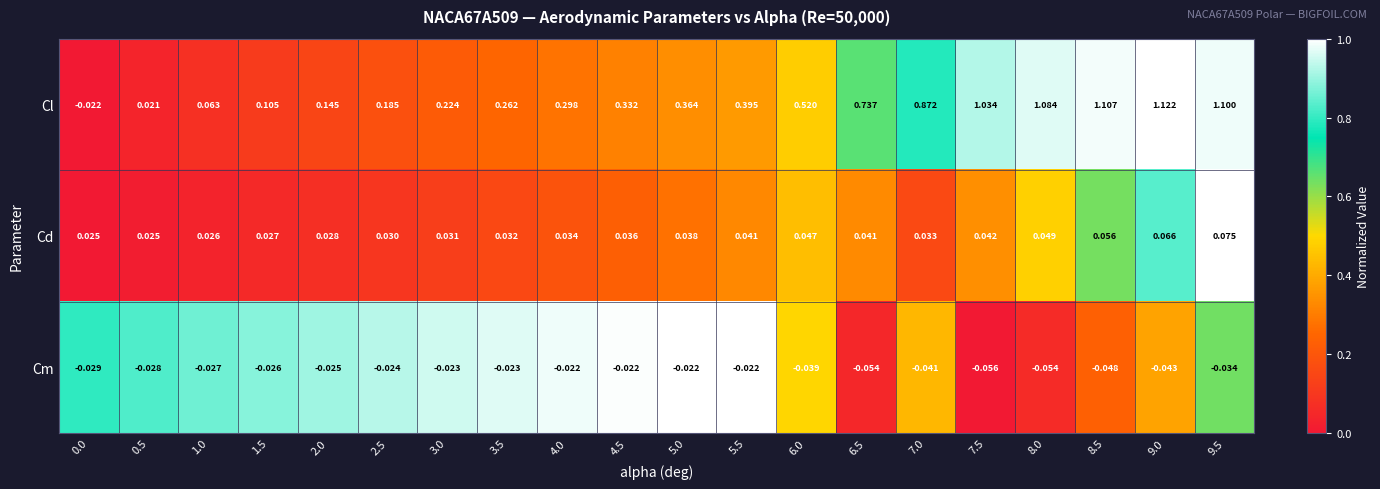

Which series has the largest range (max minus min)?

Cl